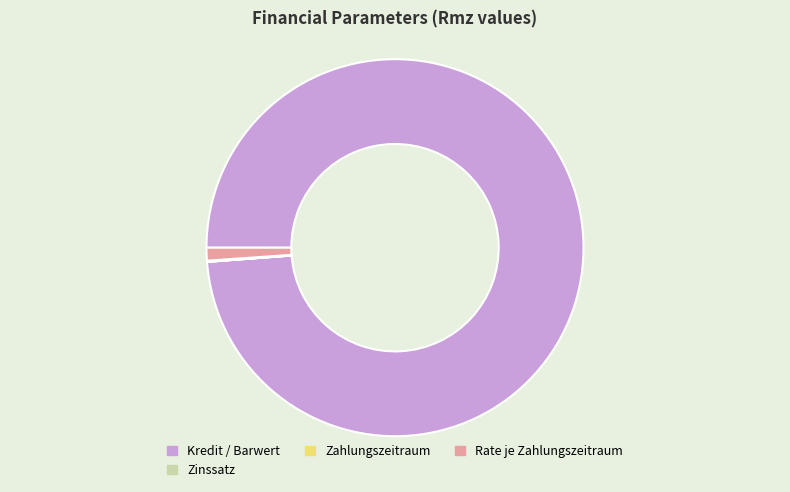

The Kredit / Barwert slice represents 89% of the pie. True or false?

False